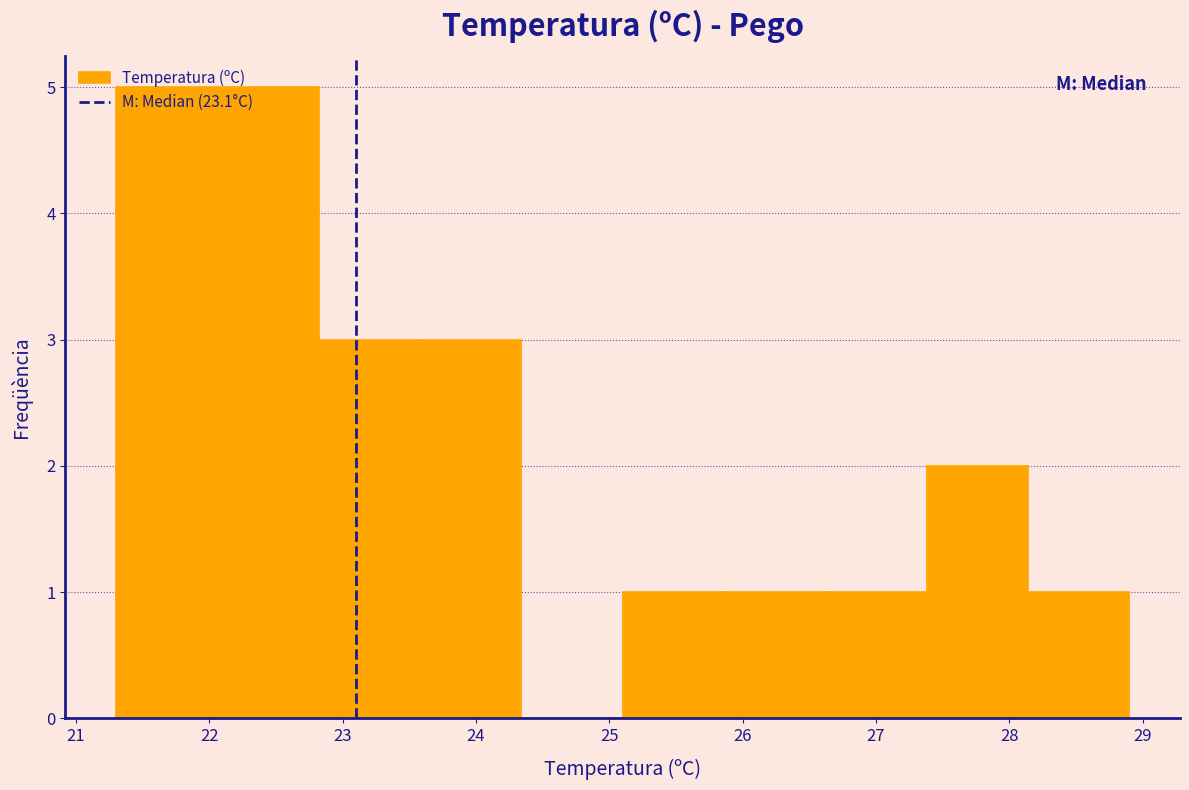

Reading left to right, list every bar in this chart as the range it spans on the x-axis followed by its height. Neither the bar edges nor the heights are printed on the chart, so give them approximately, as read against the axes.

21.30 to 22.06: 5
22.06 to 22.82: 5
22.82 to 23.58: 3
23.58 to 24.34: 3
24.34 to 25.10: 0
25.10 to 25.86: 1
25.86 to 26.62: 1
26.62 to 27.38: 1
27.38 to 28.14: 2
28.14 to 28.90: 1